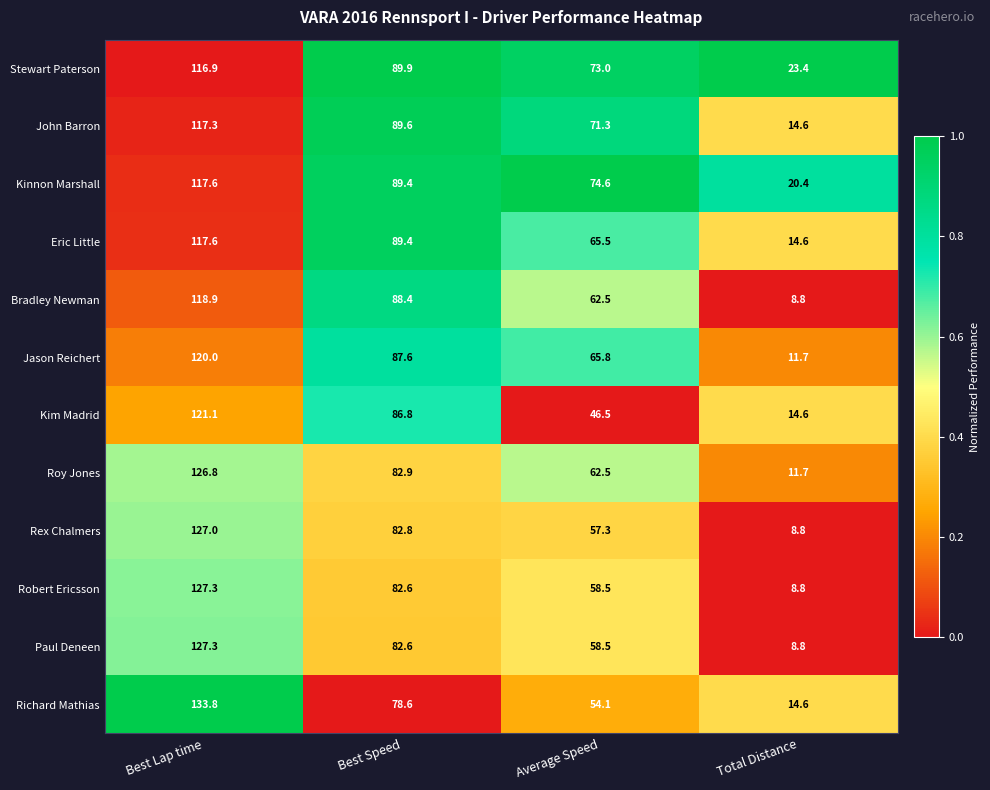

Which series changed the most between Best Speed and Average Speed?

Kim Madrid